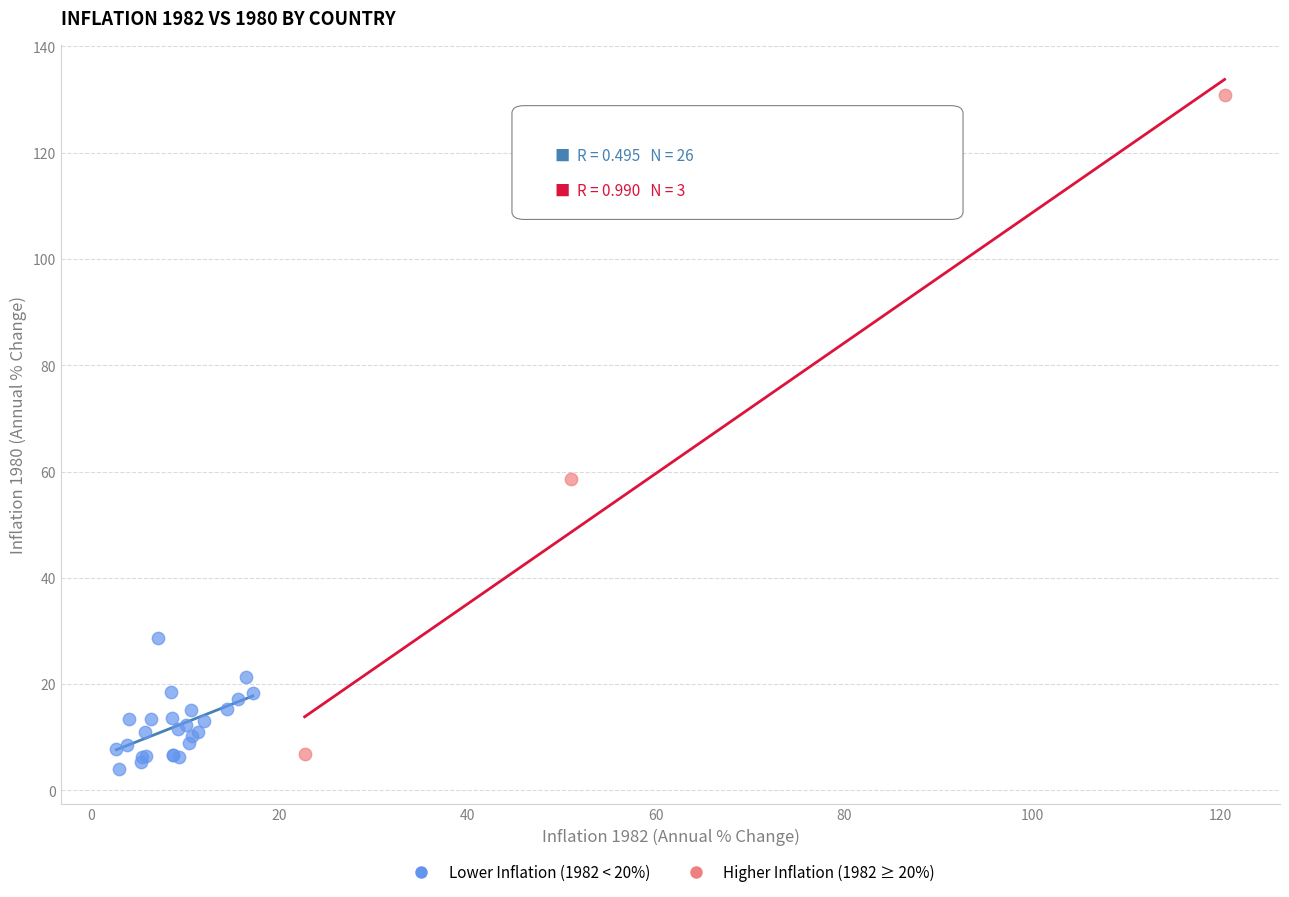

Which series contains the highest Y value?

Higher Inflation (1982 ≥ 20%)